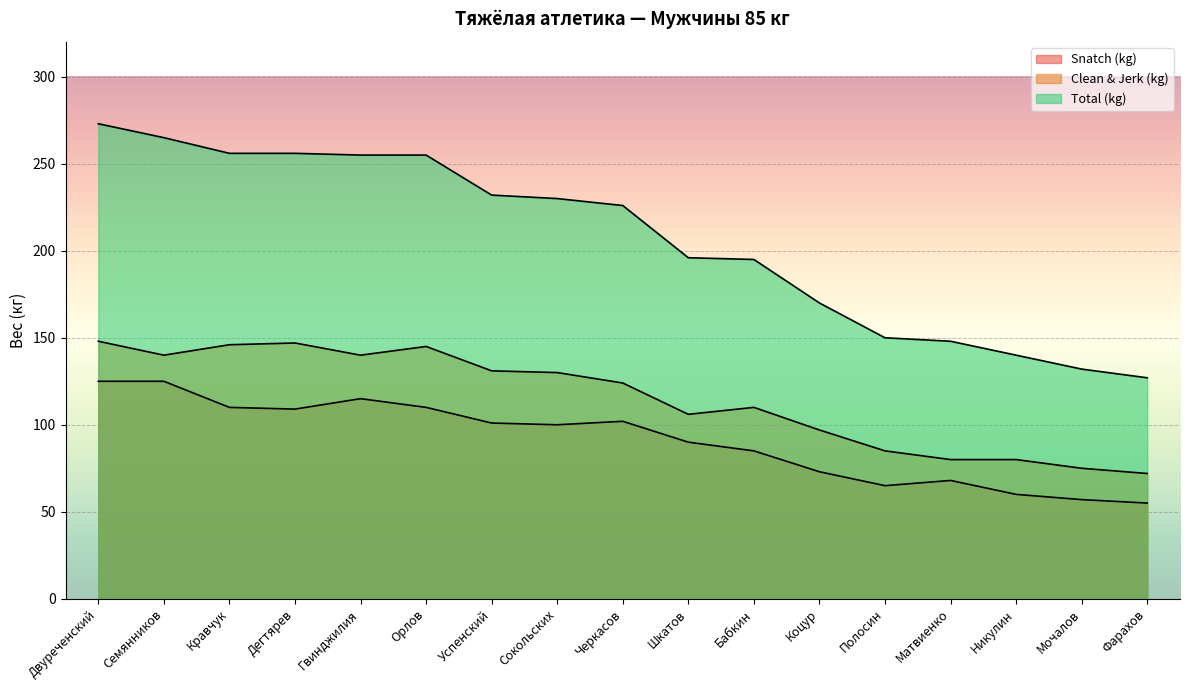

True or false: Total (kg) and Clean & Jerk (kg) cross at least once.

False